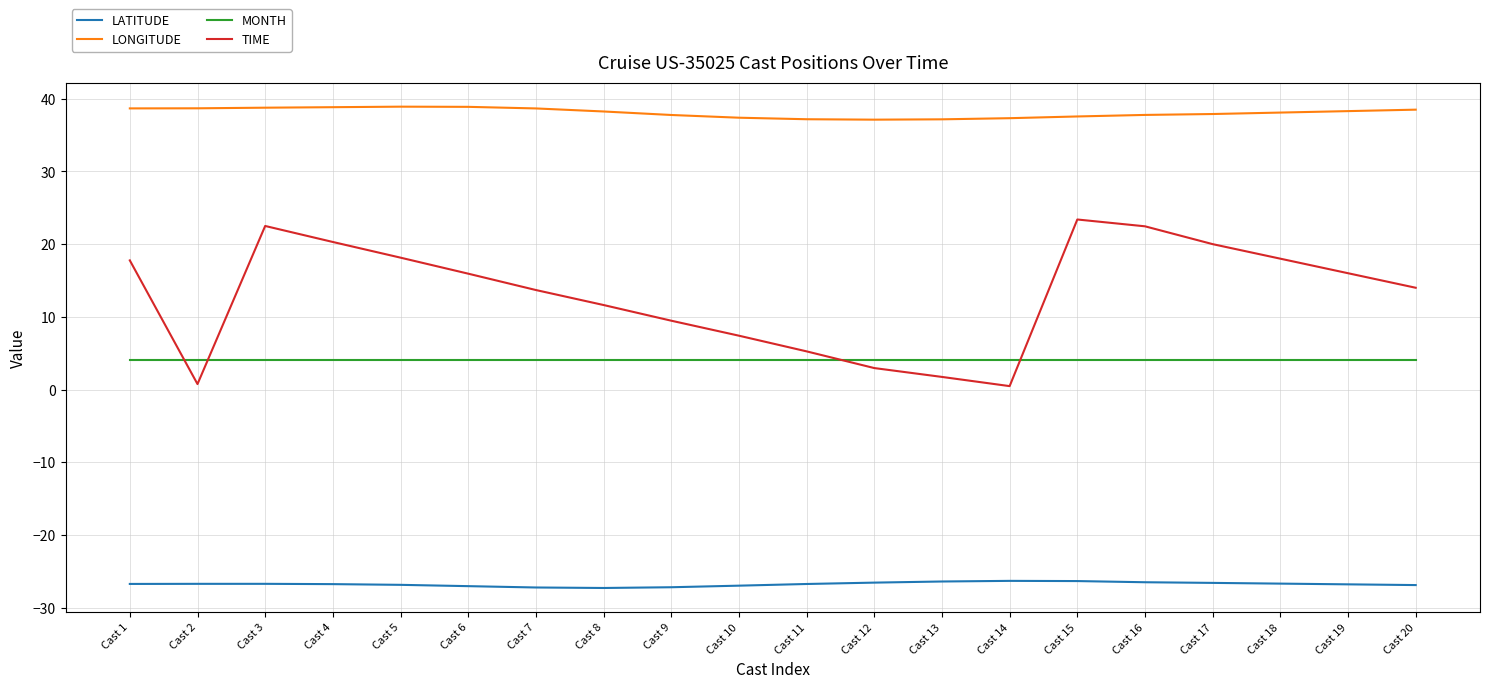

True or false: LONGITUDE and MONTH intersect in this chart.

False